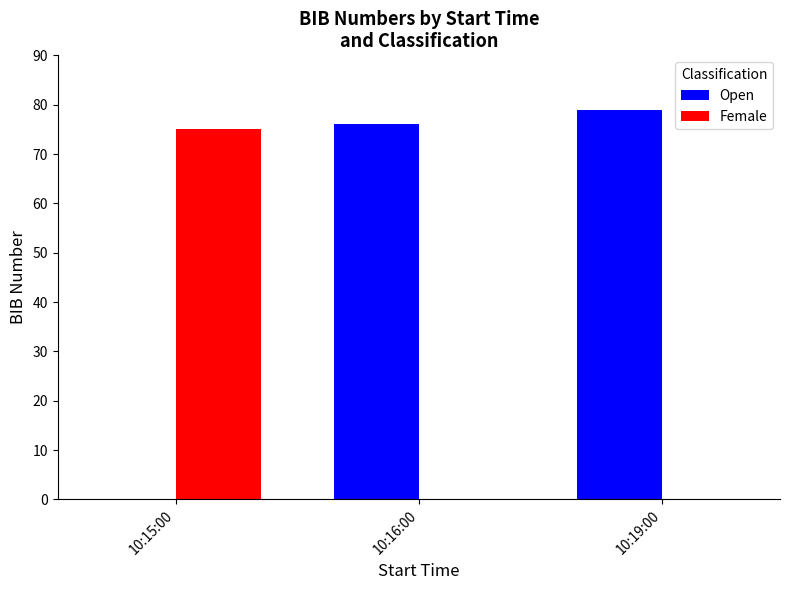

What are all the series names shown in the legend?

Open, Female